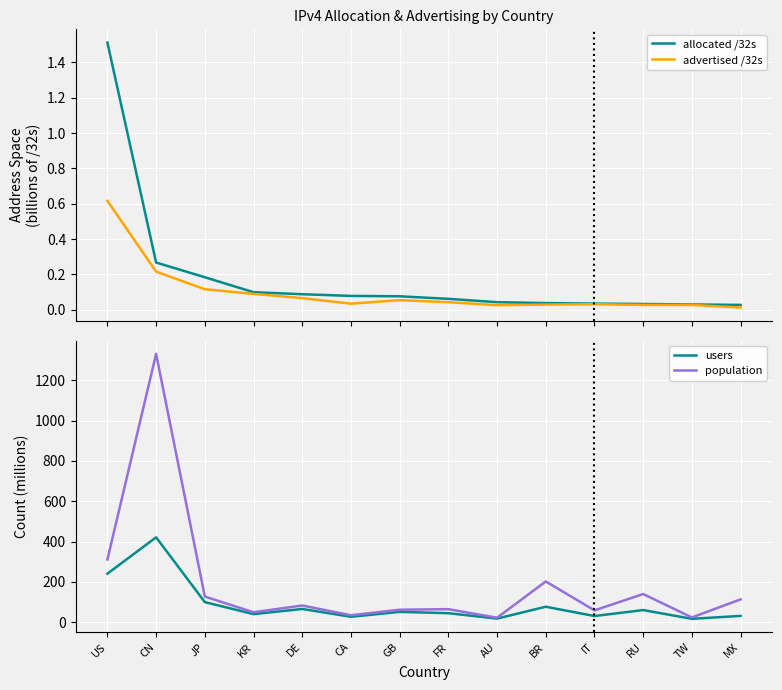

Reading left to right, list all the values displayed in this chart.

allocated /32s: US=1.5	CN=0.3	JP=0.2	KR=0.1	DE=0.1	CA=0.1	GB=0.1	FR=0.1	AU=0.0	BR=0.0	IT=0.0	RU=0.0	TW=0.0	MX=0.0
advertised /32s: US=0.6	CN=0.2	JP=0.1	KR=0.1	DE=0.1	CA=0.0	GB=0.1	FR=0.0	AU=0.0	BR=0.0	IT=0.0	RU=0.0	TW=0.0	MX=0.0
users: US=240.3	CN=420.8	JP=99.1	KR=39.5	DE=65.1	CA=26.3	GB=50.6	FR=44.2	AU=17.3	BR=76.2	IT=30.0	RU=59.6	TW=16.1	MX=30.7
population: US=310.9	CN=1331.6	JP=126.7	KR=48.7	DE=82.3	CA=33.8	GB=61.3	FR=64.1	AU=21.6	BR=201.6	IT=58.1	RU=139.2	TW=23.0	MX=112.8